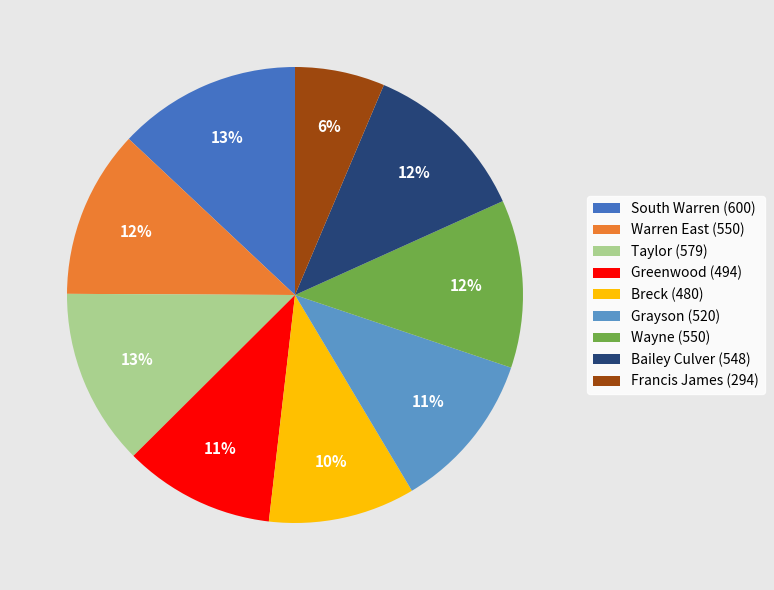

What is the ratio of the value at Breck (480) to the value at Grayson (520)?

0.9